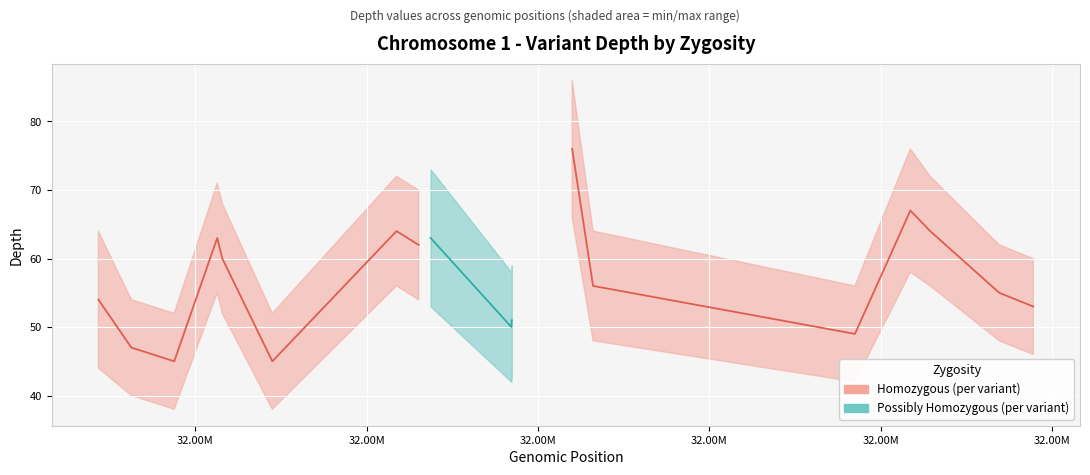

True or false: possibly homozygous depth has a value of 30.6 at 10.

False